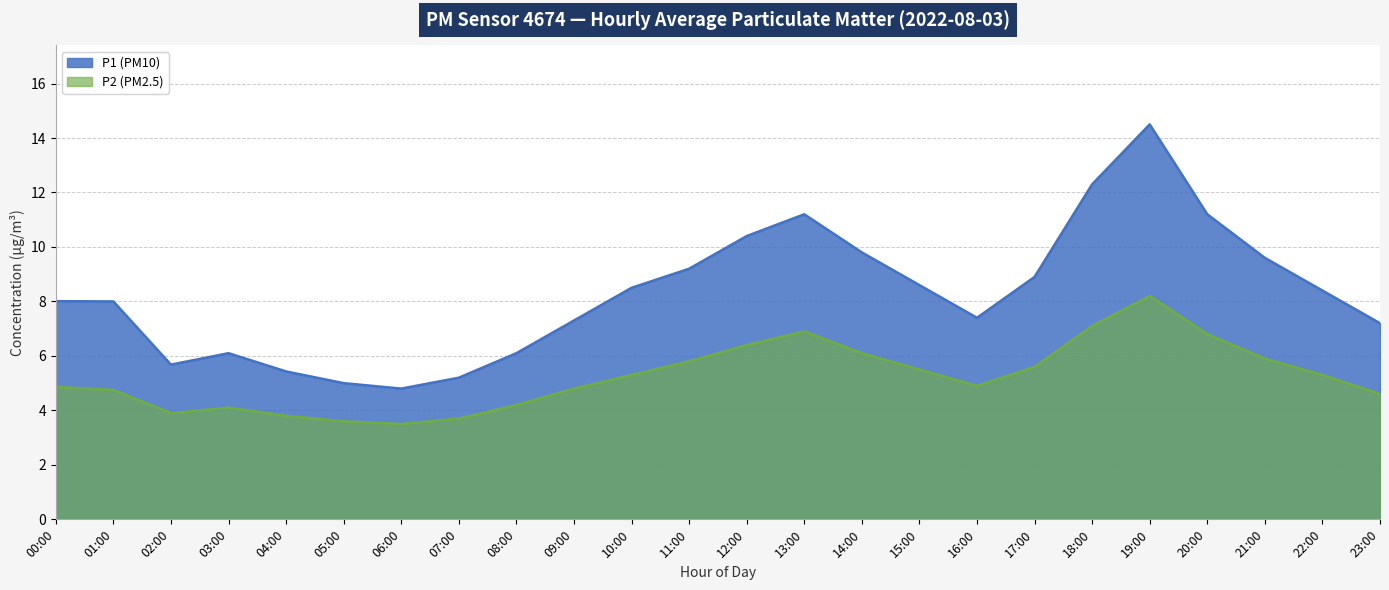

At which category does the chart reach its minimum across all series?

06:00